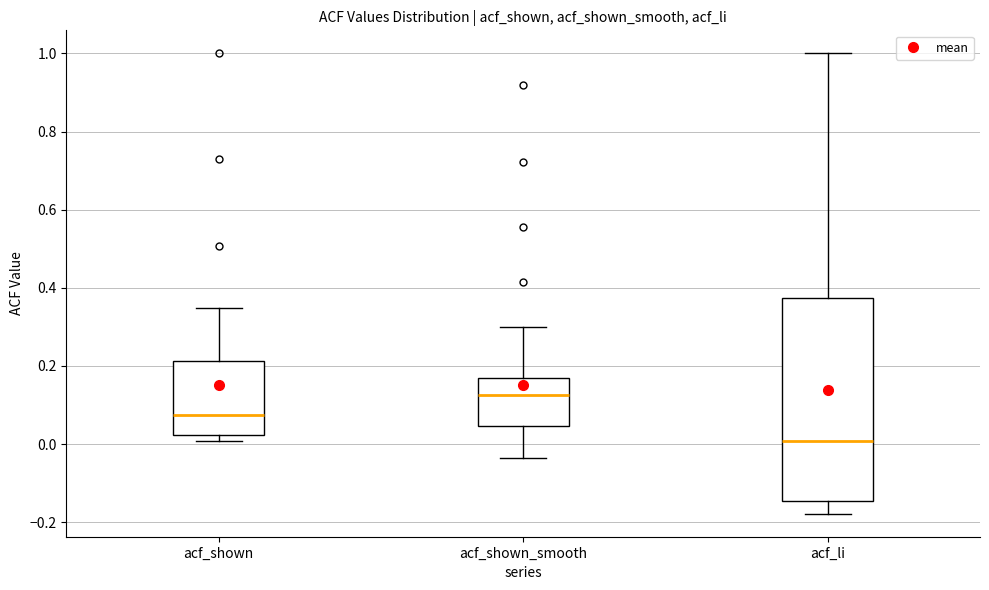

Reading left to right, transcribe this box plot: for each box, give where its median line is, the range the box spans, and where its two whiskers end, as read against the y-axis. The values are not printed on the chart, so give them approximately, as read against the axis.

acf_shown: median 0.08, box 0.02 to 0.22, whiskers 0.00 to 0.34
acf_shown_smooth: median 0.12, box 0.04 to 0.16, whiskers -0.04 to 0.30
acf_li: median 0.00, box -0.14 to 0.38, whiskers -0.18 to 1.00